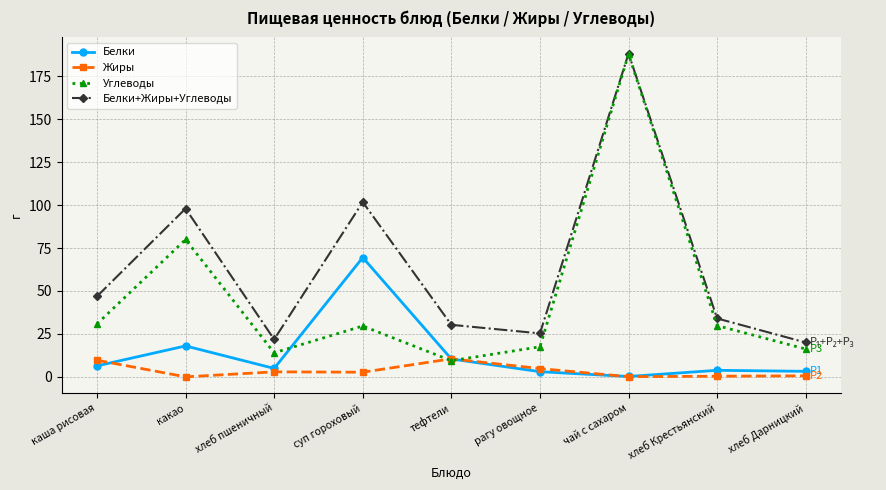

Is the value of Жиры at суп гороховый greater than the value of Углеводы at рагу овощное?

No